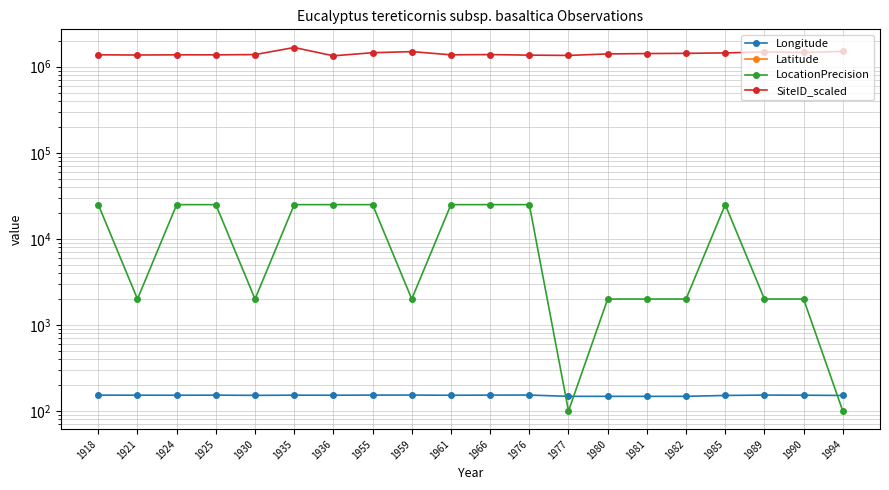

What is the sum of all Latitude values?

-540.8